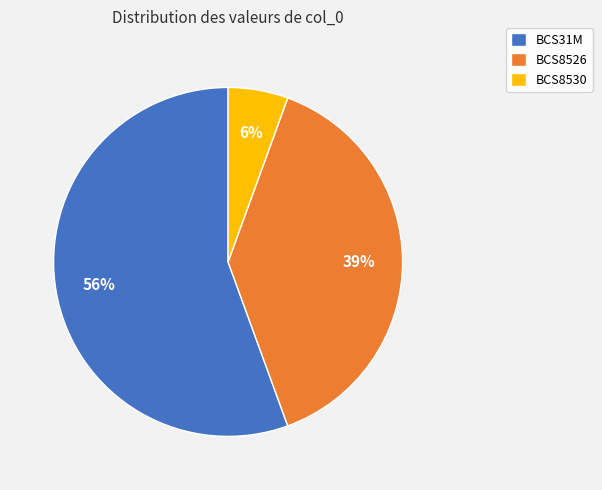

Between BCS8530 and BCS8526, which is larger?

BCS8526